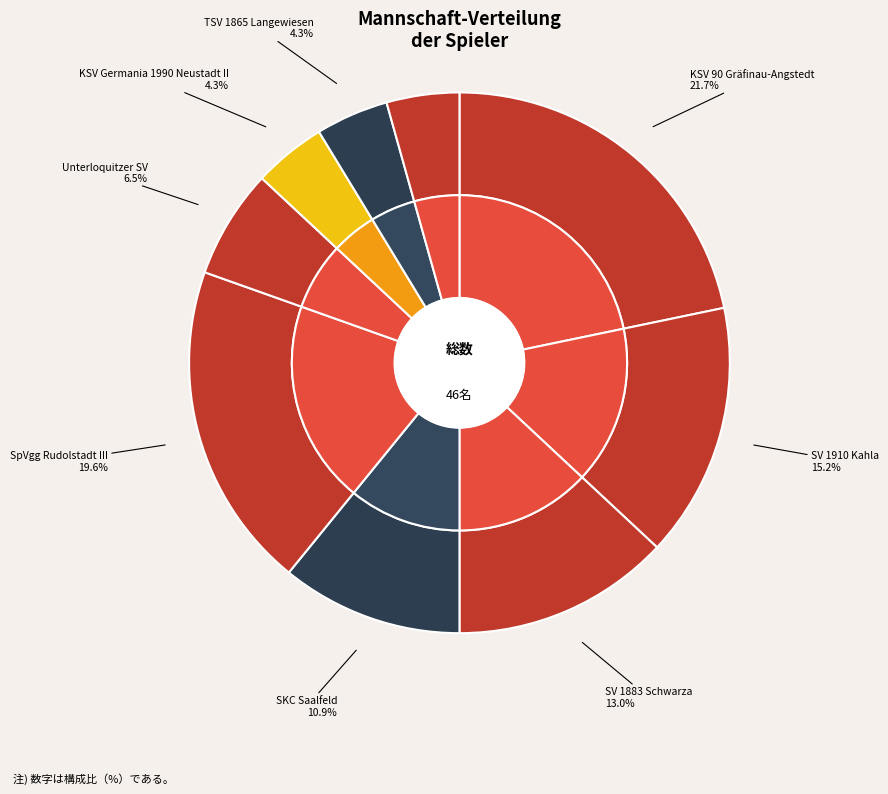

Which category has the smallest portion of the pie?

KSV Germania 1990 Neustadt II